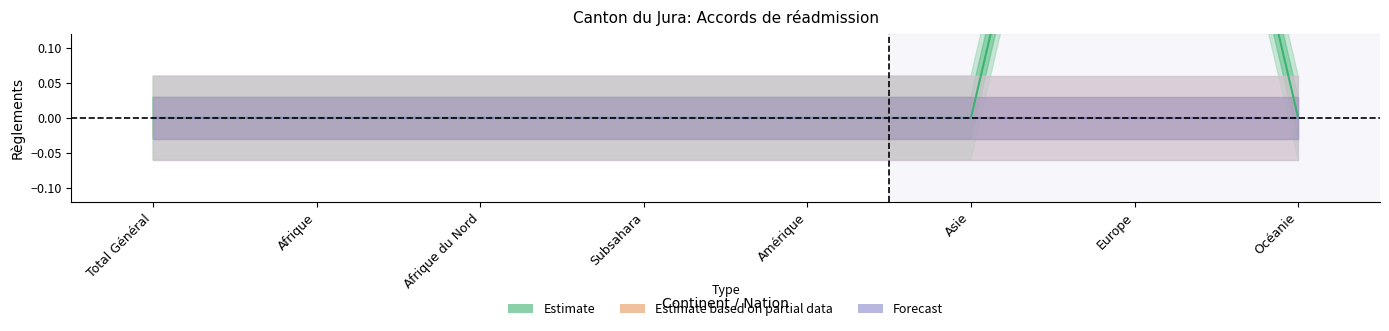

How many data points does each series have?

8